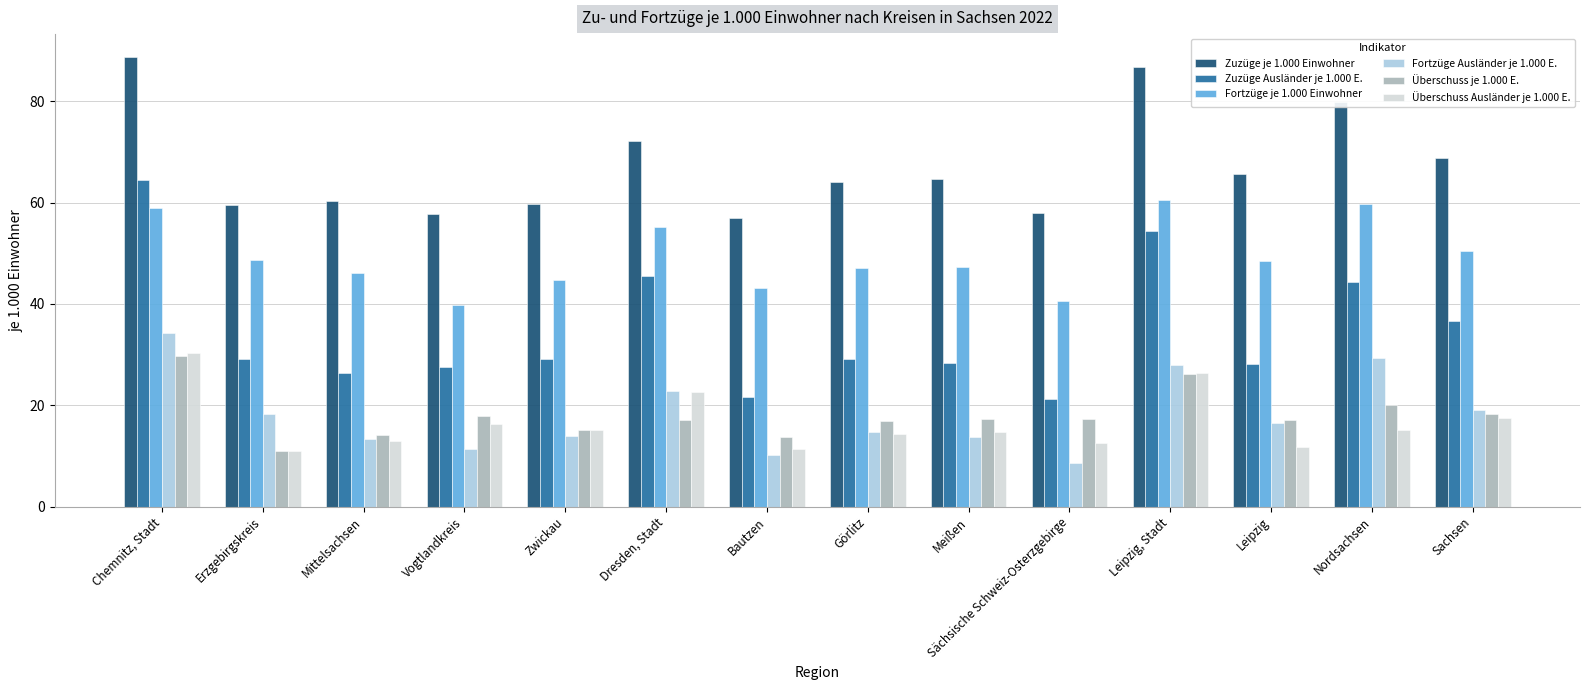

At which label does Überschuss je 1.000 E. reach its peak?

Chemnitz, Stadt